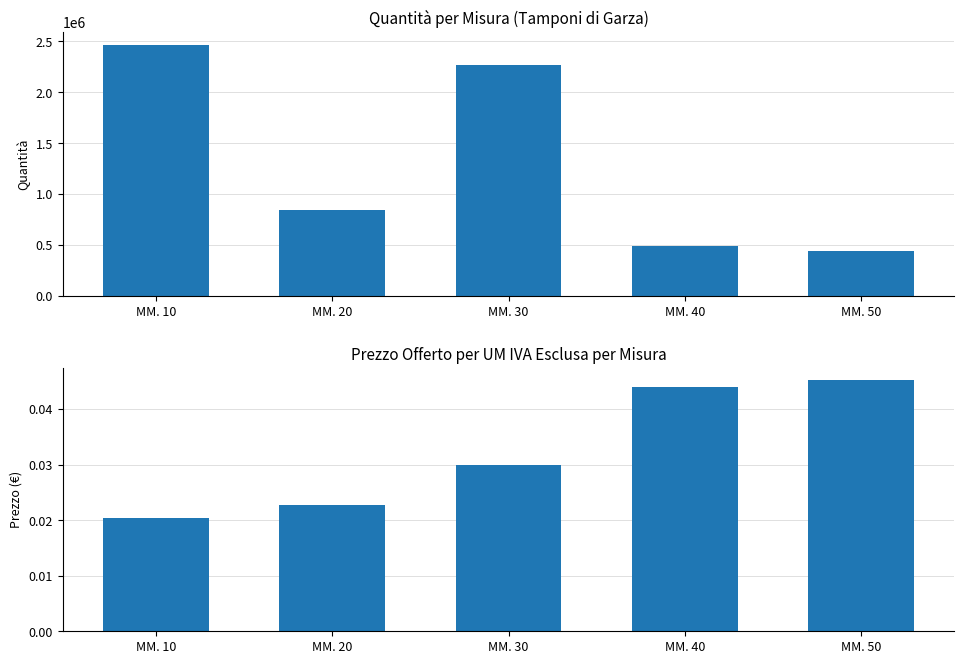

How many bars are there in total?

10